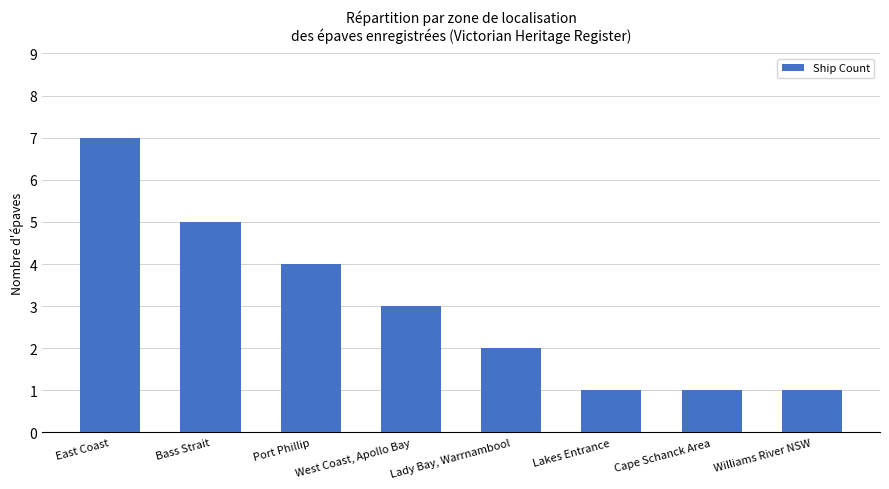

What is the difference between the second highest and minimum values?

4